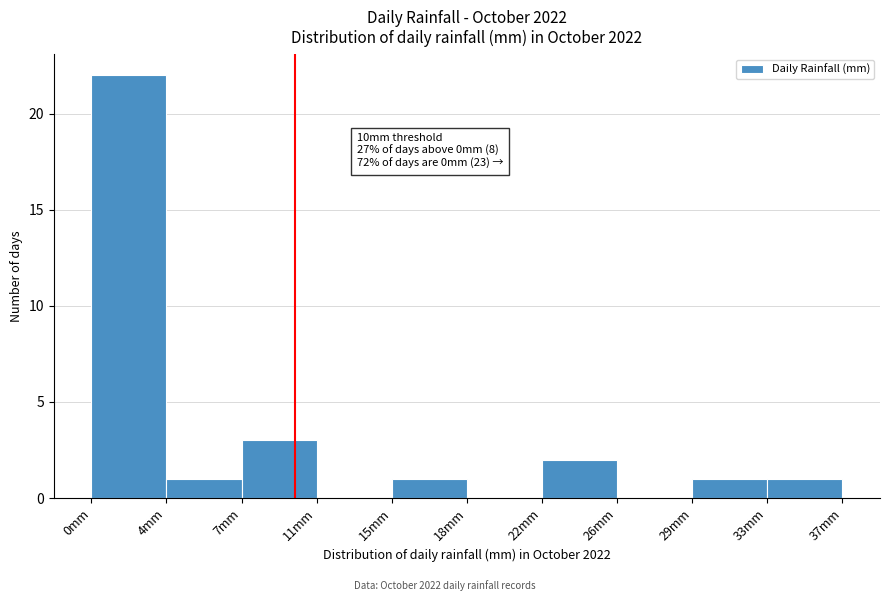

Reading left to right, extract all data points from this chart.

0mm=22	4mm=1	7mm=3	11mm=0	15mm=1	18mm=0	22mm=2	26mm=0	29mm=1	33mm=1